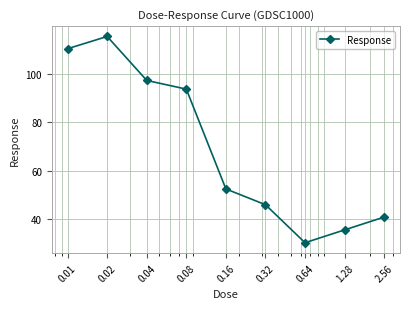

What is the greatest value displayed?

115.6